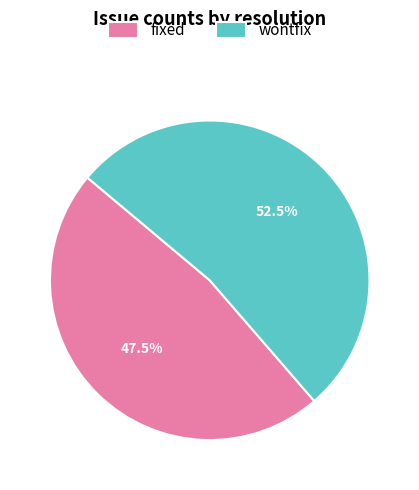

How much of the chart is everything except fixed?

52.5%